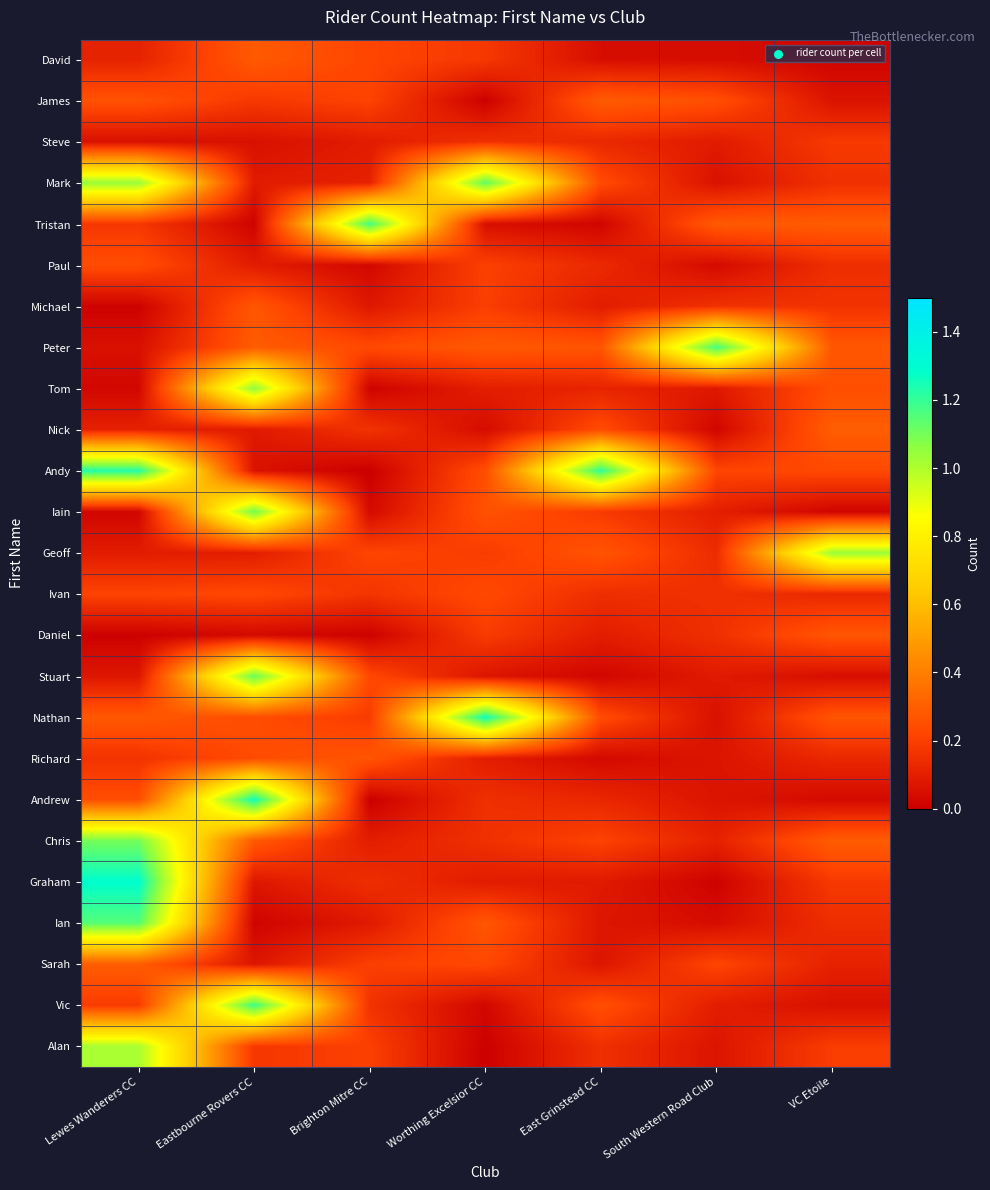

Reading left to right, transcribe all the data shown in this chart.

David: Lewes Wanderers CC=0.1	Eastbourne Rovers CC=0.3	Brighton Mitre CC=0.2	Worthing Excelsior CC=0.2	East Grinstead CC=0.0	South Western Road Club=0.0	VC Etoile=0.0
James: Lewes Wanderers CC=0.3	Eastbourne Rovers CC=0.2	Brighton Mitre CC=0.2	Worthing Excelsior CC=0.0	East Grinstead CC=0.3	South Western Road Club=0.2	VC Etoile=0.1
Steve: Lewes Wanderers CC=0.1	Eastbourne Rovers CC=0.1	Brighton Mitre CC=0.1	Worthing Excelsior CC=0.2	East Grinstead CC=0.1	South Western Road Club=0.1	VC Etoile=0.2
Mark: Lewes Wanderers CC=1.0	Eastbourne Rovers CC=0.1	Brighton Mitre CC=0.1	Worthing Excelsior CC=1.1	East Grinstead CC=0.2	South Western Road Club=0.1	VC Etoile=0.2
Tristan: Lewes Wanderers CC=0.2	Eastbourne Rovers CC=0.0	Brighton Mitre CC=1.2	Worthing Excelsior CC=0.1	East Grinstead CC=0.0	South Western Road Club=0.3	VC Etoile=0.3
Paul: Lewes Wanderers CC=0.2	Eastbourne Rovers CC=0.1	Brighton Mitre CC=0.0	Worthing Excelsior CC=0.2	East Grinstead CC=0.1	South Western Road Club=0.0	VC Etoile=0.1
Michael: Lewes Wanderers CC=0.0	Eastbourne Rovers CC=0.3	Brighton Mitre CC=0.1	Worthing Excelsior CC=0.2	East Grinstead CC=0.1	South Western Road Club=0.2	VC Etoile=0.2
Peter: Lewes Wanderers CC=0.1	Eastbourne Rovers CC=0.3	Brighton Mitre CC=0.2	Worthing Excelsior CC=0.3	East Grinstead CC=0.3	South Western Road Club=1.2	VC Etoile=0.3
Tom: Lewes Wanderers CC=0.0	Eastbourne Rovers CC=1.1	Brighton Mitre CC=0.0	Worthing Excelsior CC=0.1	East Grinstead CC=0.1	South Western Road Club=0.1	VC Etoile=0.2
Nick: Lewes Wanderers CC=0.1	Eastbourne Rovers CC=0.1	Brighton Mitre CC=0.2	Worthing Excelsior CC=0.0	East Grinstead CC=0.2	South Western Road Club=0.0	VC Etoile=0.3
Andy: Lewes Wanderers CC=1.2	Eastbourne Rovers CC=0.1	Brighton Mitre CC=0.0	Worthing Excelsior CC=0.2	East Grinstead CC=1.2	South Western Road Club=0.2	VC Etoile=0.2
Iain: Lewes Wanderers CC=0.0	Eastbourne Rovers CC=1.1	Brighton Mitre CC=0.0	Worthing Excelsior CC=0.3	East Grinstead CC=0.2	South Western Road Club=0.1	VC Etoile=0.0
Geoff: Lewes Wanderers CC=0.1	Eastbourne Rovers CC=0.1	Brighton Mitre CC=0.2	Worthing Excelsior CC=0.2	East Grinstead CC=0.3	South Western Road Club=0.1	VC Etoile=1.0
Ivan: Lewes Wanderers CC=0.2	Eastbourne Rovers CC=0.2	Brighton Mitre CC=0.2	Worthing Excelsior CC=0.2	East Grinstead CC=0.1	South Western Road Club=0.2	VC Etoile=0.1
Daniel: Lewes Wanderers CC=0.0	Eastbourne Rovers CC=0.0	Brighton Mitre CC=0.0	Worthing Excelsior CC=0.2	East Grinstead CC=0.1	South Western Road Club=0.2	VC Etoile=0.3
Stuart: Lewes Wanderers CC=0.1	Eastbourne Rovers CC=1.1	Brighton Mitre CC=0.2	Worthing Excelsior CC=0.1	East Grinstead CC=0.0	South Western Road Club=0.1	VC Etoile=0.0
Nathan: Lewes Wanderers CC=0.3	Eastbourne Rovers CC=0.2	Brighton Mitre CC=0.2	Worthing Excelsior CC=1.3	East Grinstead CC=0.2	South Western Road Club=0.1	VC Etoile=0.3
Richard: Lewes Wanderers CC=0.2	Eastbourne Rovers CC=0.2	Brighton Mitre CC=0.3	Worthing Excelsior CC=0.1	East Grinstead CC=0.0	South Western Road Club=0.1	VC Etoile=0.1
Andrew: Lewes Wanderers CC=0.2	Eastbourne Rovers CC=1.3	Brighton Mitre CC=0.0	Worthing Excelsior CC=0.2	East Grinstead CC=0.1	South Western Road Club=0.1	VC Etoile=0.0
Chris: Lewes Wanderers CC=1.1	Eastbourne Rovers CC=0.3	Brighton Mitre CC=0.1	Worthing Excelsior CC=0.2	East Grinstead CC=0.2	South Western Road Club=0.1	VC Etoile=0.3
Graham: Lewes Wanderers CC=1.3	Eastbourne Rovers CC=0.1	Brighton Mitre CC=0.1	Worthing Excelsior CC=0.1	East Grinstead CC=0.1	South Western Road Club=0.0	VC Etoile=0.2
Ian: Lewes Wanderers CC=1.2	Eastbourne Rovers CC=0.0	Brighton Mitre CC=0.1	Worthing Excelsior CC=0.3	East Grinstead CC=0.1	South Western Road Club=0.0	VC Etoile=0.1
Sarah: Lewes Wanderers CC=0.3	Eastbourne Rovers CC=0.1	Brighton Mitre CC=0.2	Worthing Excelsior CC=0.2	East Grinstead CC=0.1	South Western Road Club=0.2	VC Etoile=0.1
Vic: Lewes Wanderers CC=0.2	Eastbourne Rovers CC=1.2	Brighton Mitre CC=0.2	Worthing Excelsior CC=0.0	East Grinstead CC=0.3	South Western Road Club=0.1	VC Etoile=0.1
Alan: Lewes Wanderers CC=1.0	Eastbourne Rovers CC=0.2	Brighton Mitre CC=0.2	Worthing Excelsior CC=0.0	East Grinstead CC=0.2	South Western Road Club=0.1	VC Etoile=0.2